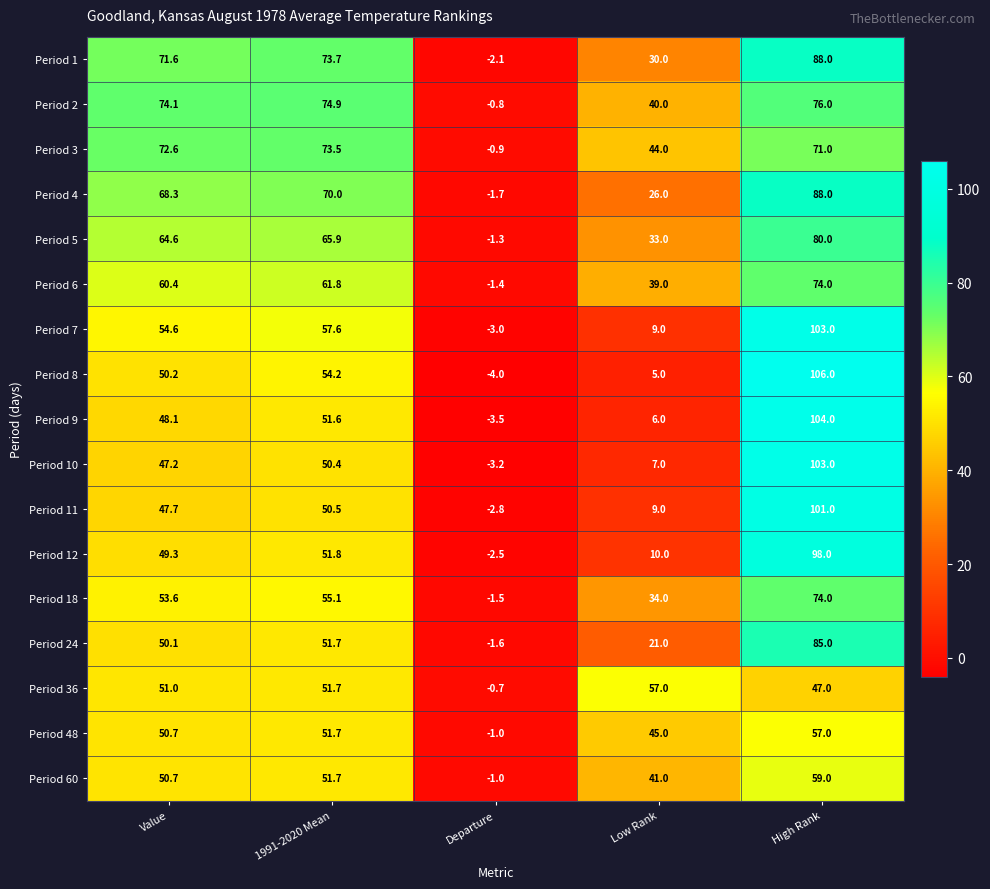

Where does the Period 5 series first go above 64?

Value